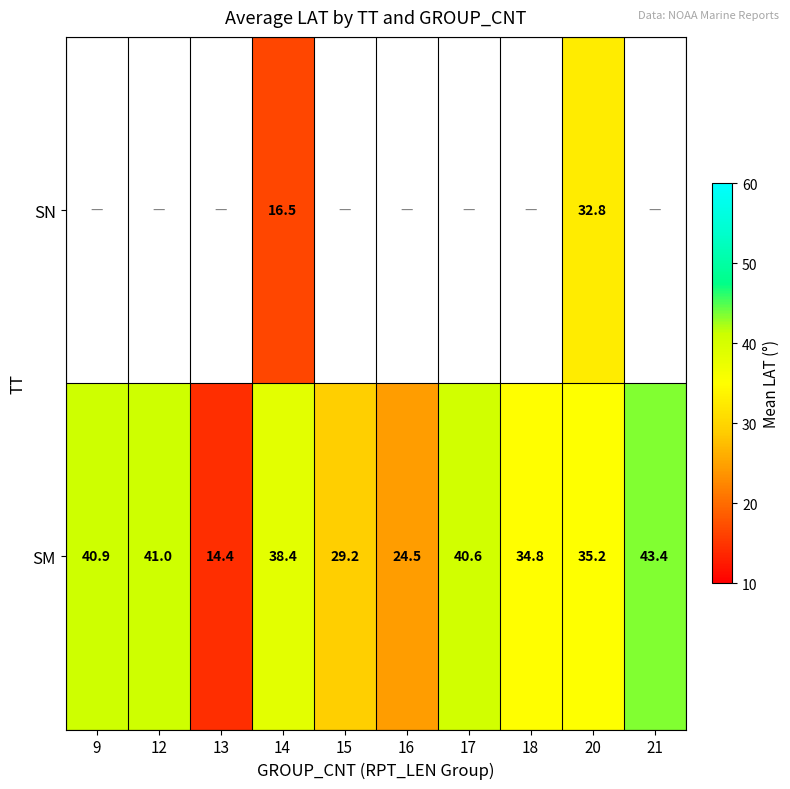

Is it true that SM equals 29.2 at 15?

True